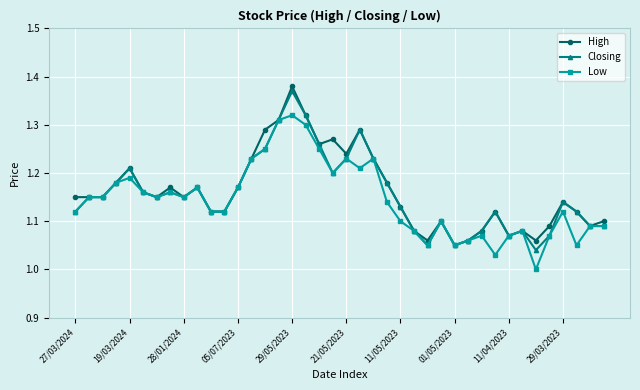

How many data points in Low are above 1?

39